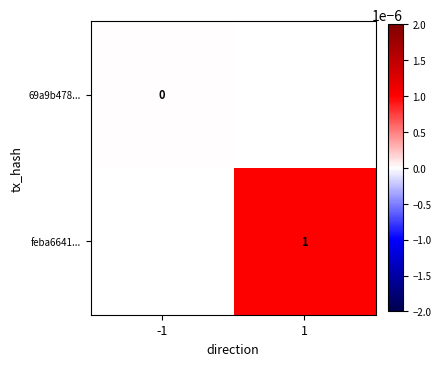

The feba6641... series shows 2 at 1. True or false?

False